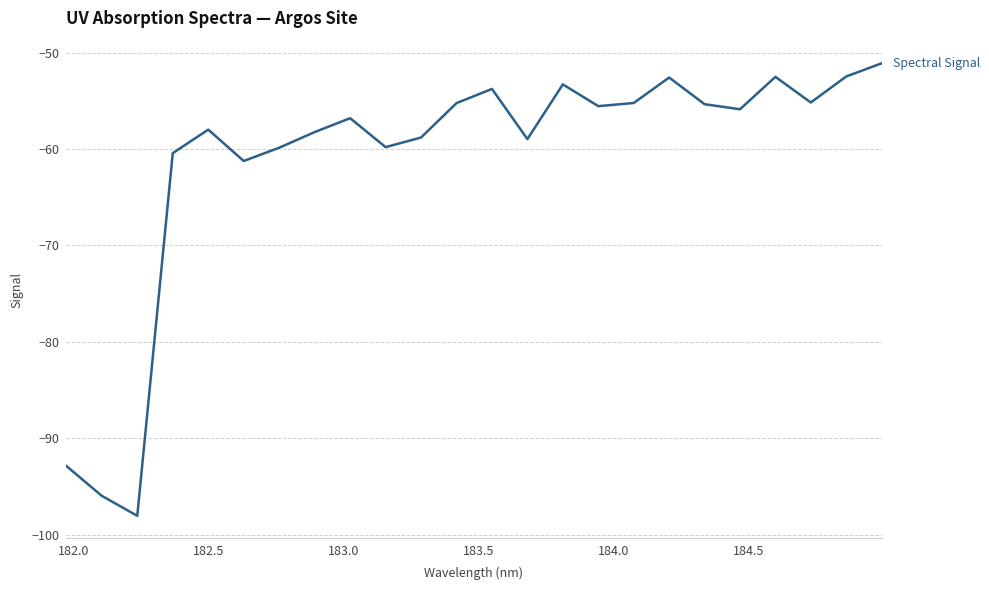

What is the minimum value shown in the chart?

-98.1